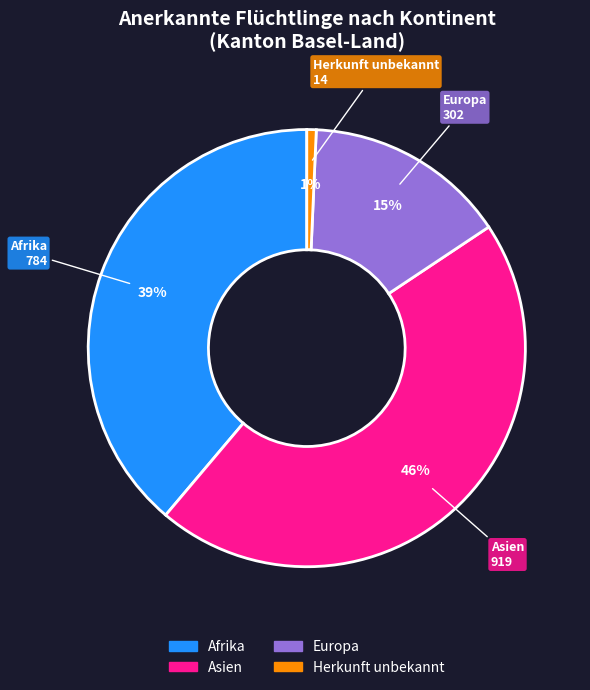

To the nearest percent, what portion does Afrika represent?

39%